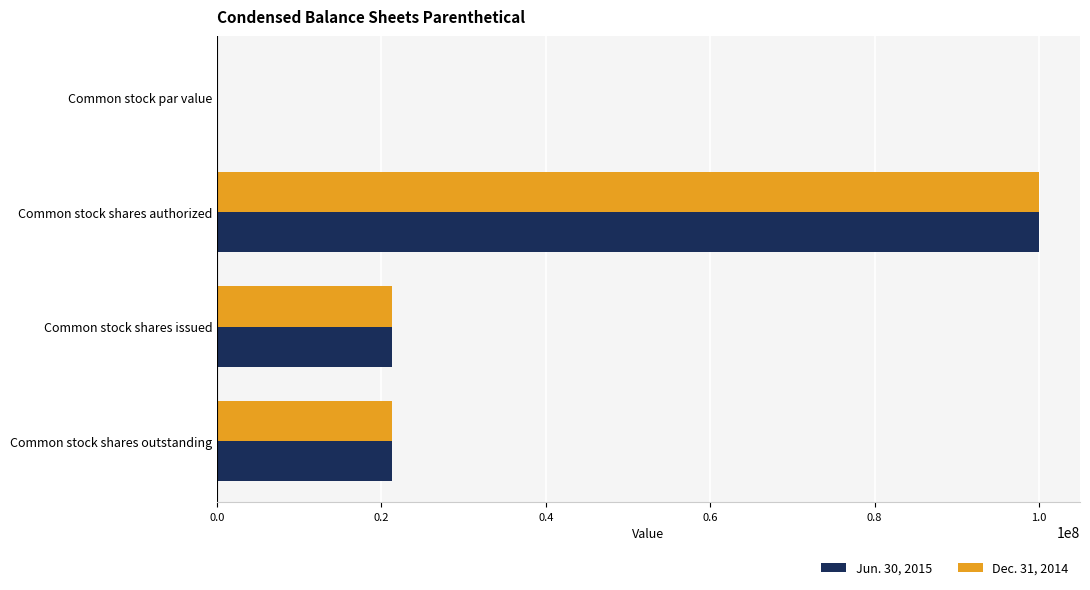

What is the sum of all Jun. 30, 2015 values?

142580000.0